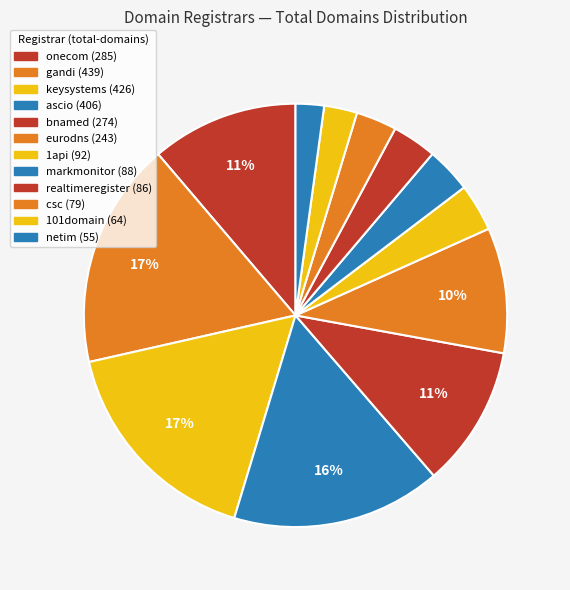

How many slices are in this pie chart?

12